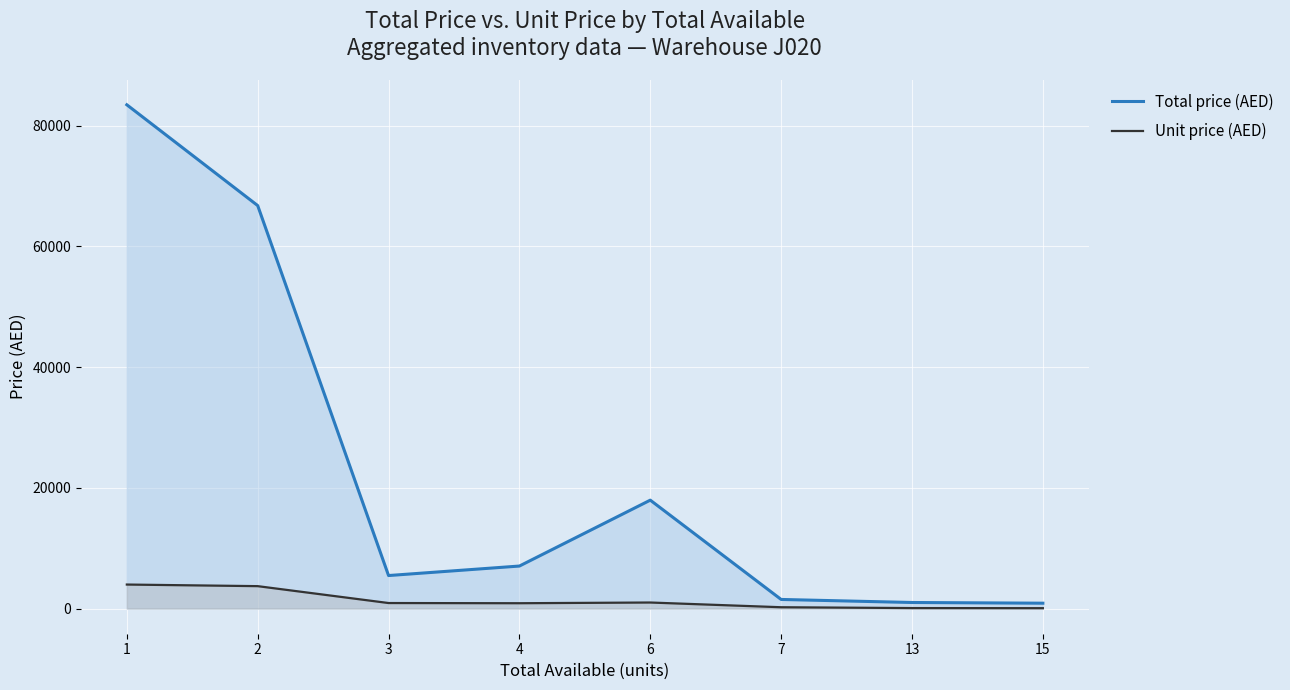

In Unit price (AED), how many points are higher than both neighbors (excluding endpoints)?

1